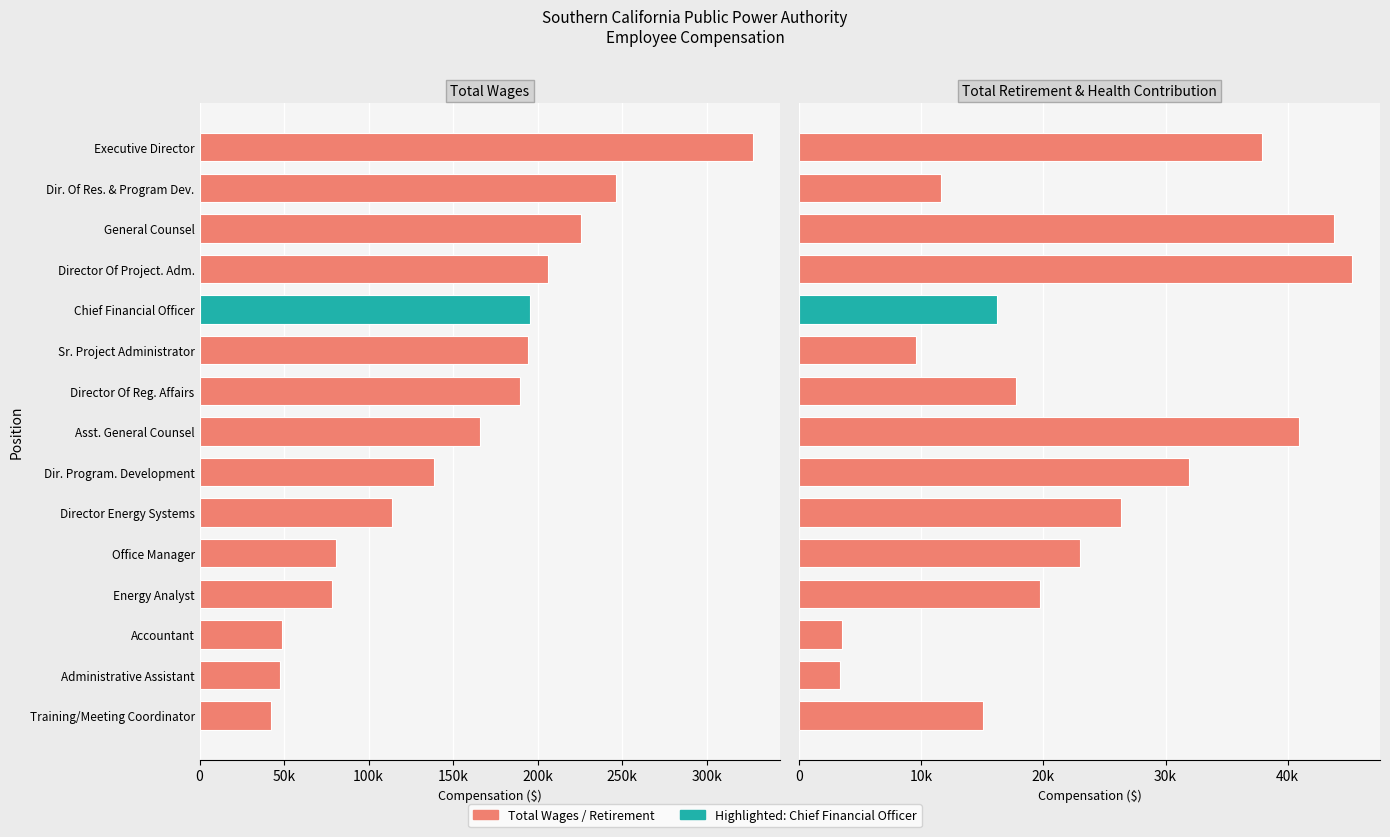

How many bars are there in each group?

2